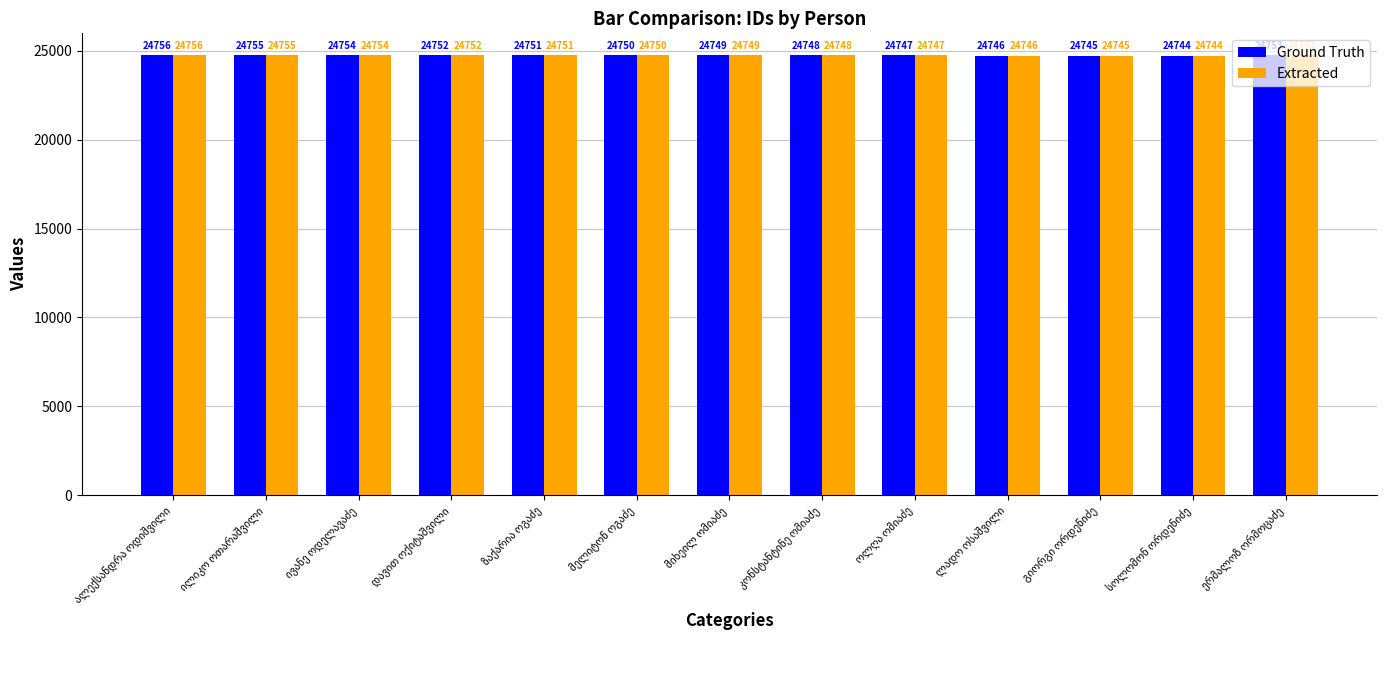

What is the minimum value for Ground Truth?

24744